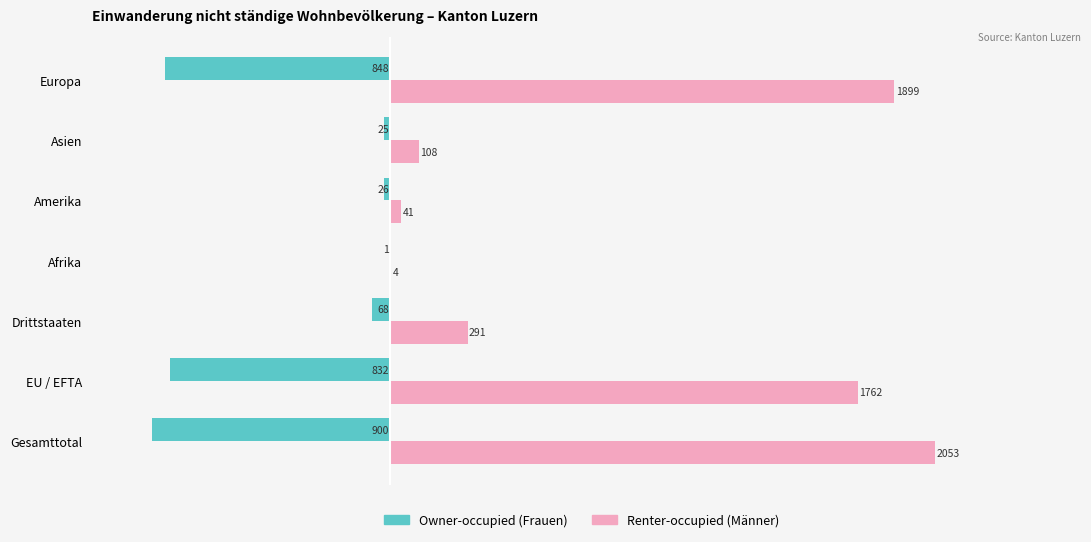

What is the total value across all series at Europa?

1051